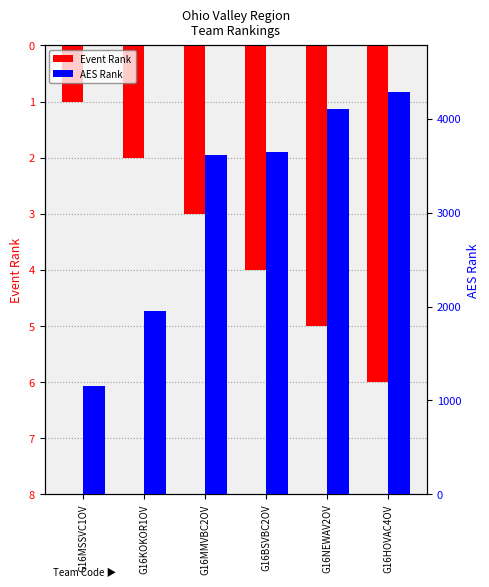

What is the difference between the maximum and minimum values in the Event Rank series?

5